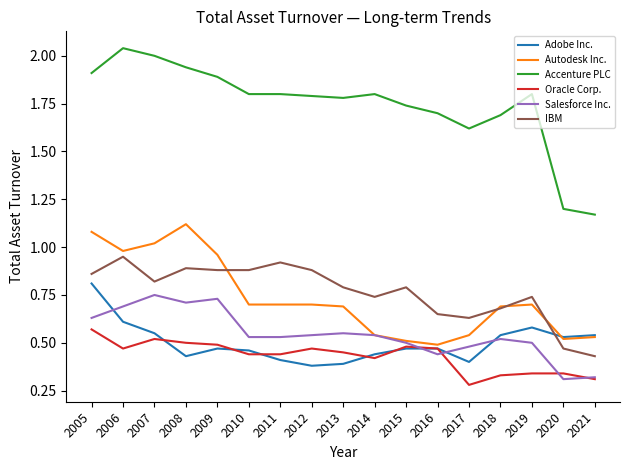

Which label corresponds to the largest value in the chart?

2006